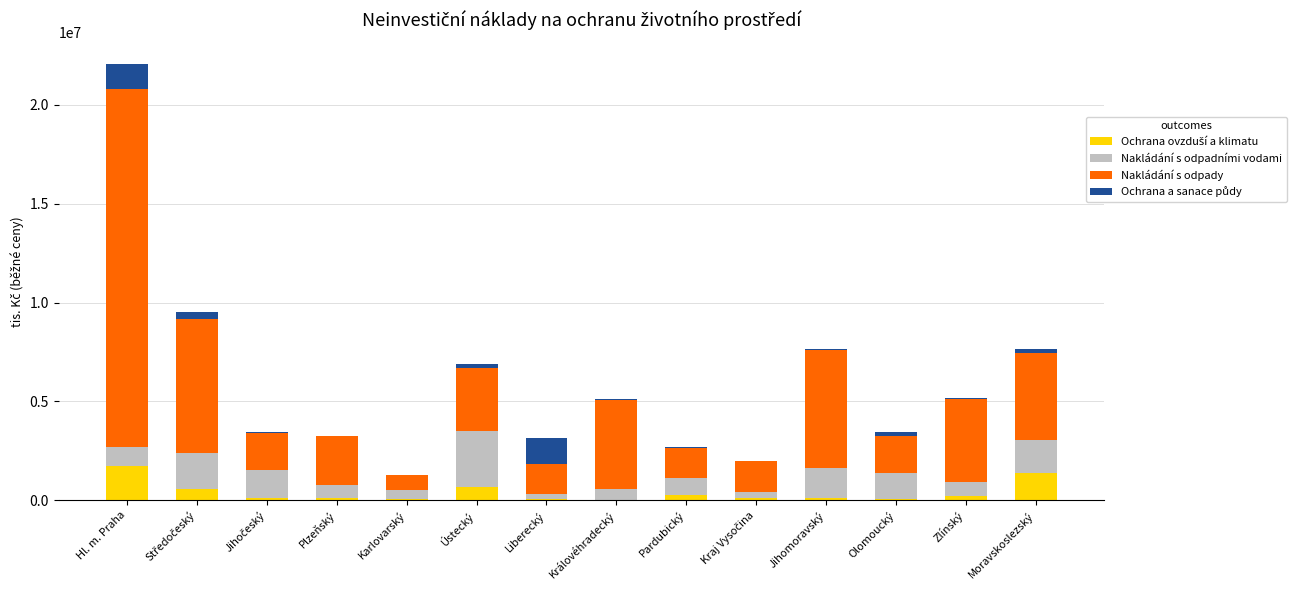

At which category is the sum across all series the highest?

Hl. m. Praha